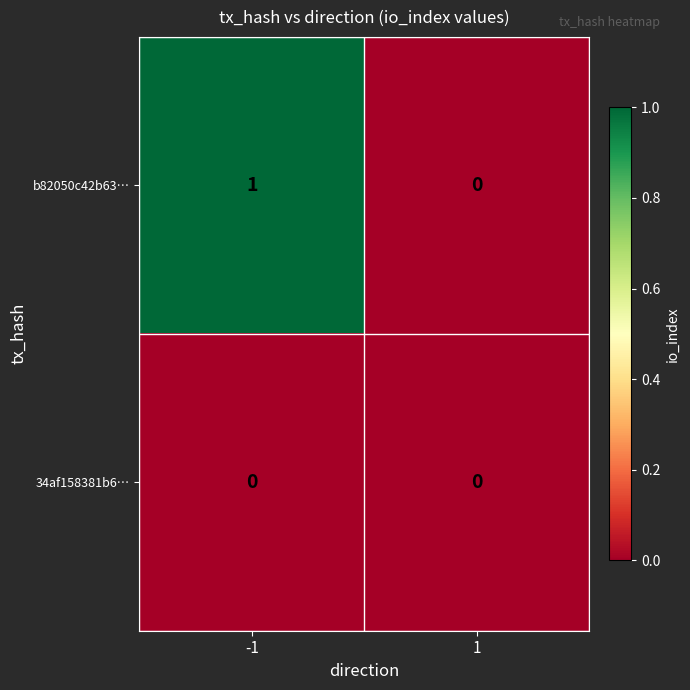

Which series has the largest total across all categories?

b82050c42b63…